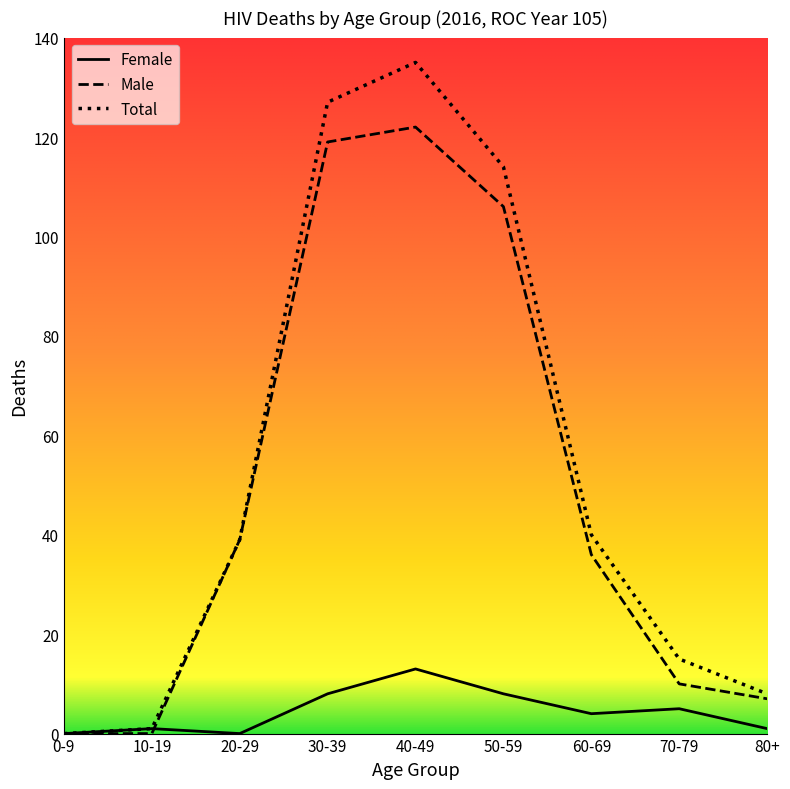

What is the average value of the Male series?

49